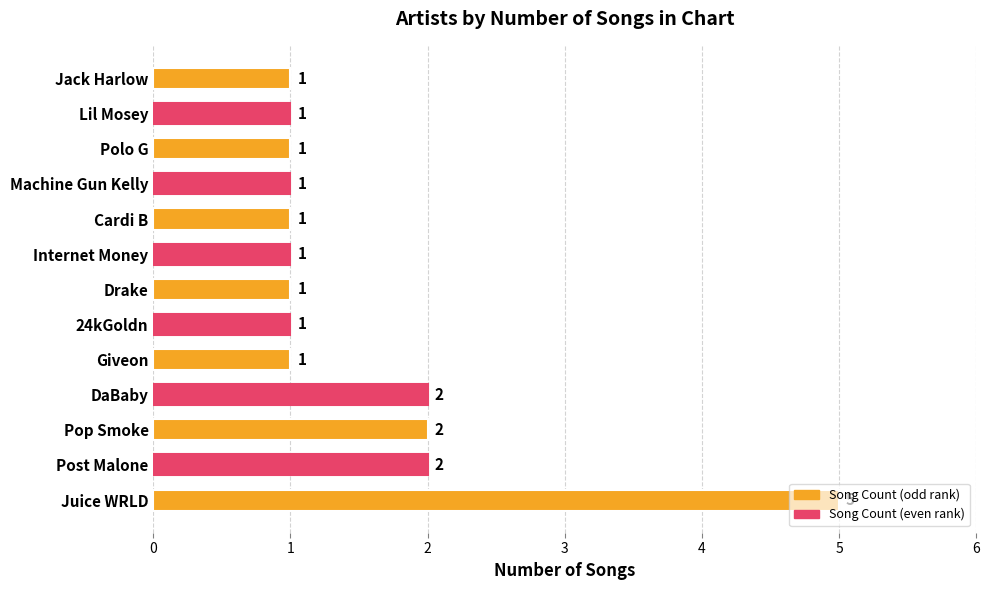

Which label corresponds to the largest value in the chart?

Juice WRLD